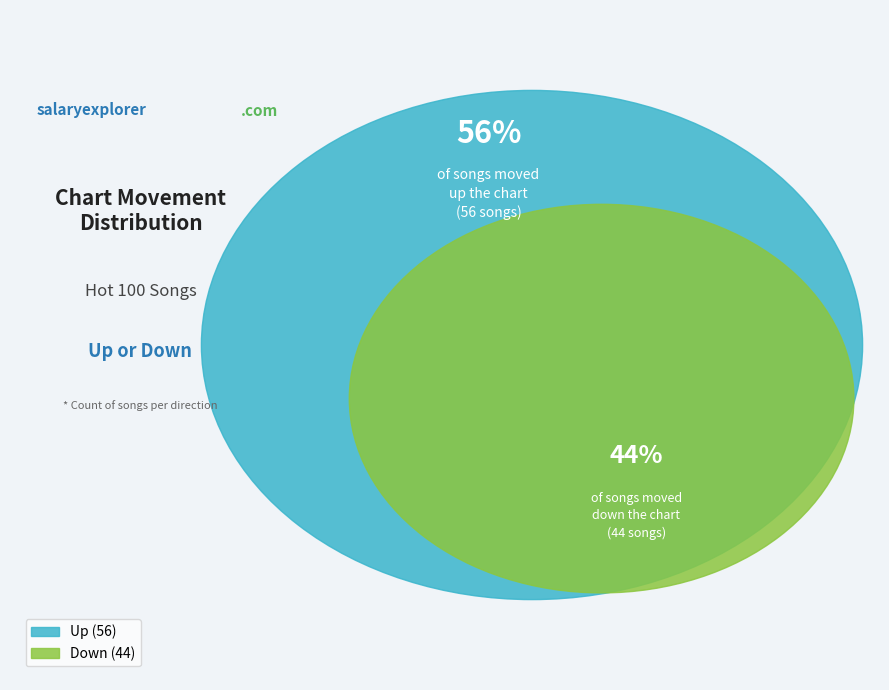

What is the majority slice?

up